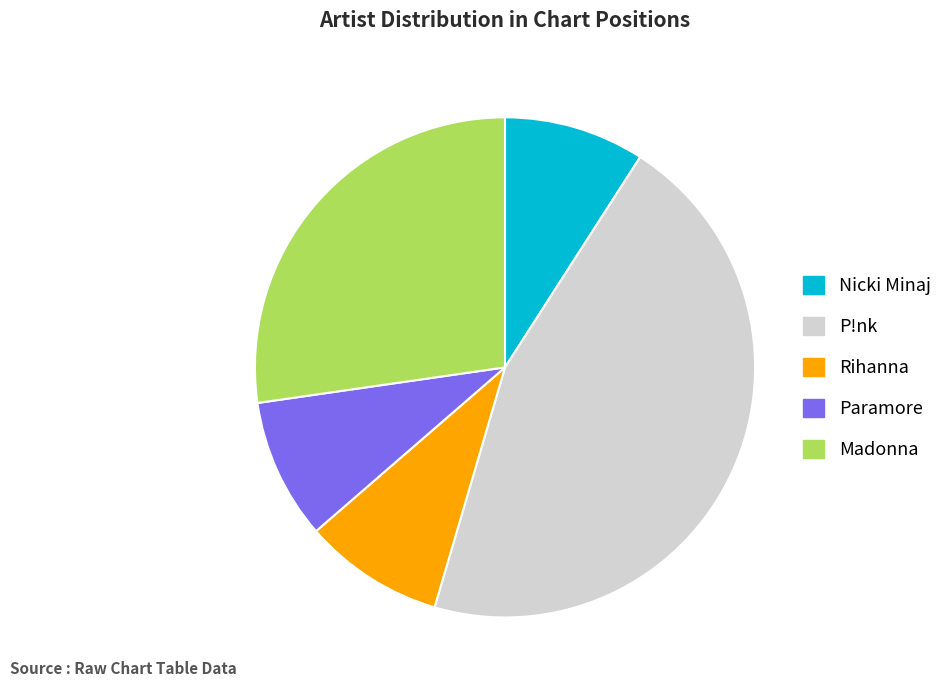

Approximately how many times larger is the value at P!nk compared to Madonna?

1.7